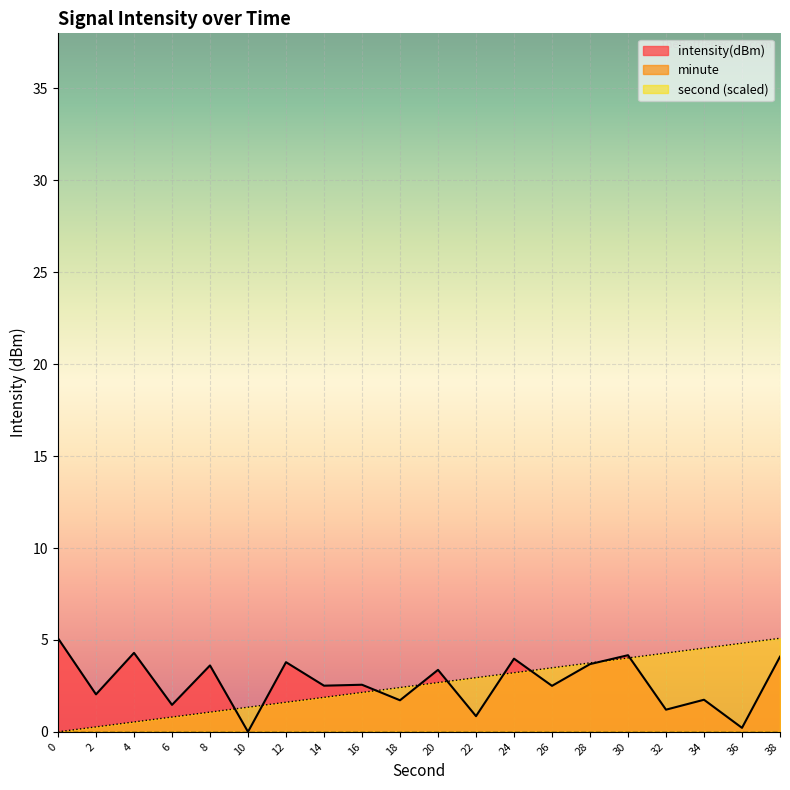

How many values in intensity(dBm) are above zero?

19